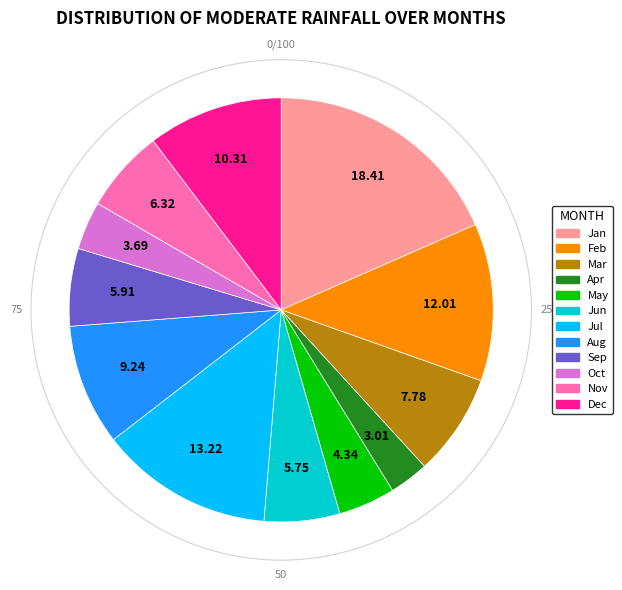

Which slice is the largest?

Jan